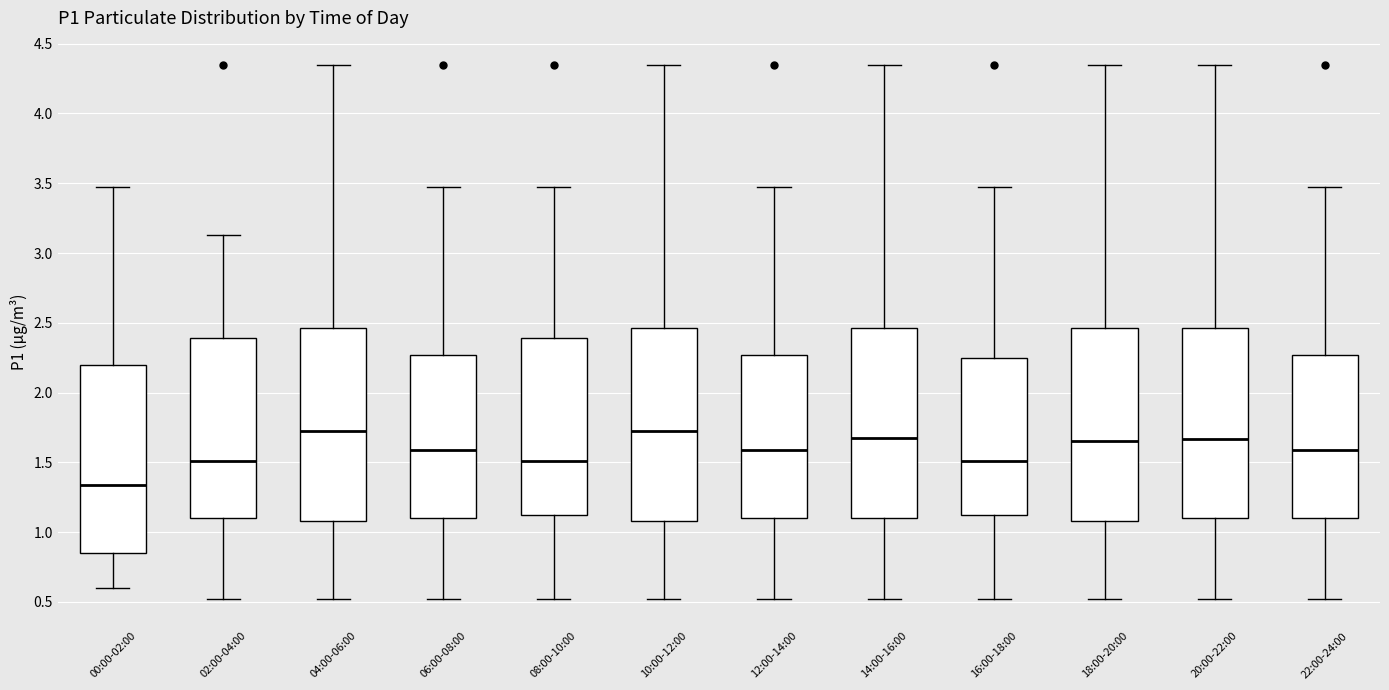

Where does the lower whisker of the box for 16:00-18:00 end on the y-axis? The values are not printed on the chart, so give them approximately, as read against the axis.

0.50